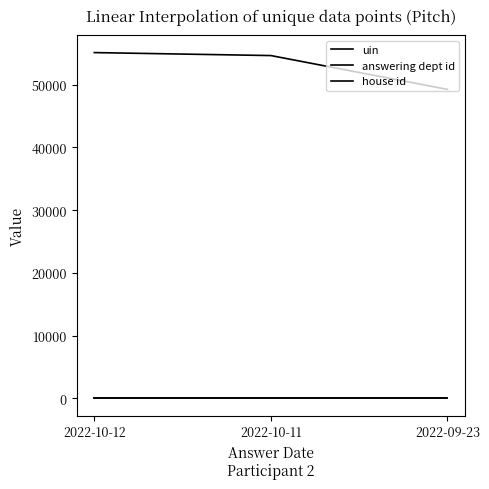

Does the chart have visible grid lines?

No